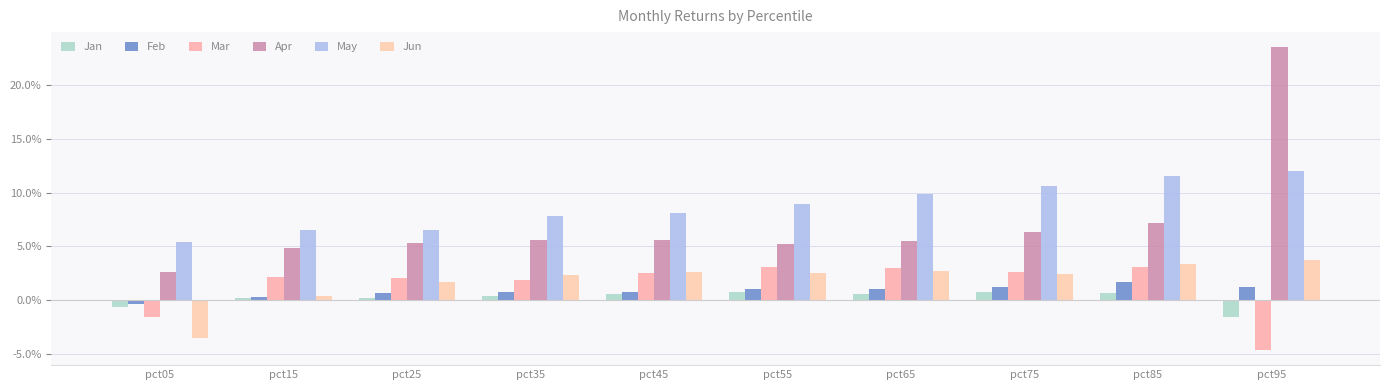

Which category has the highest value in the Feb series?

pct85